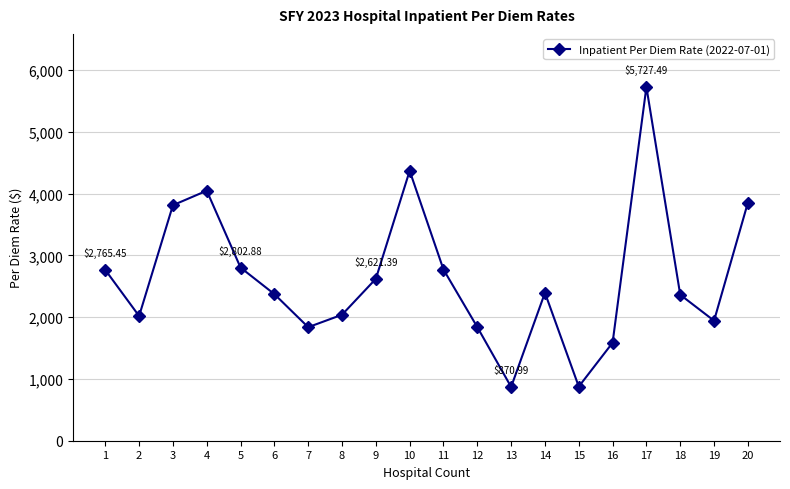

True or false: the data has more than 1 interior local peaks.

True